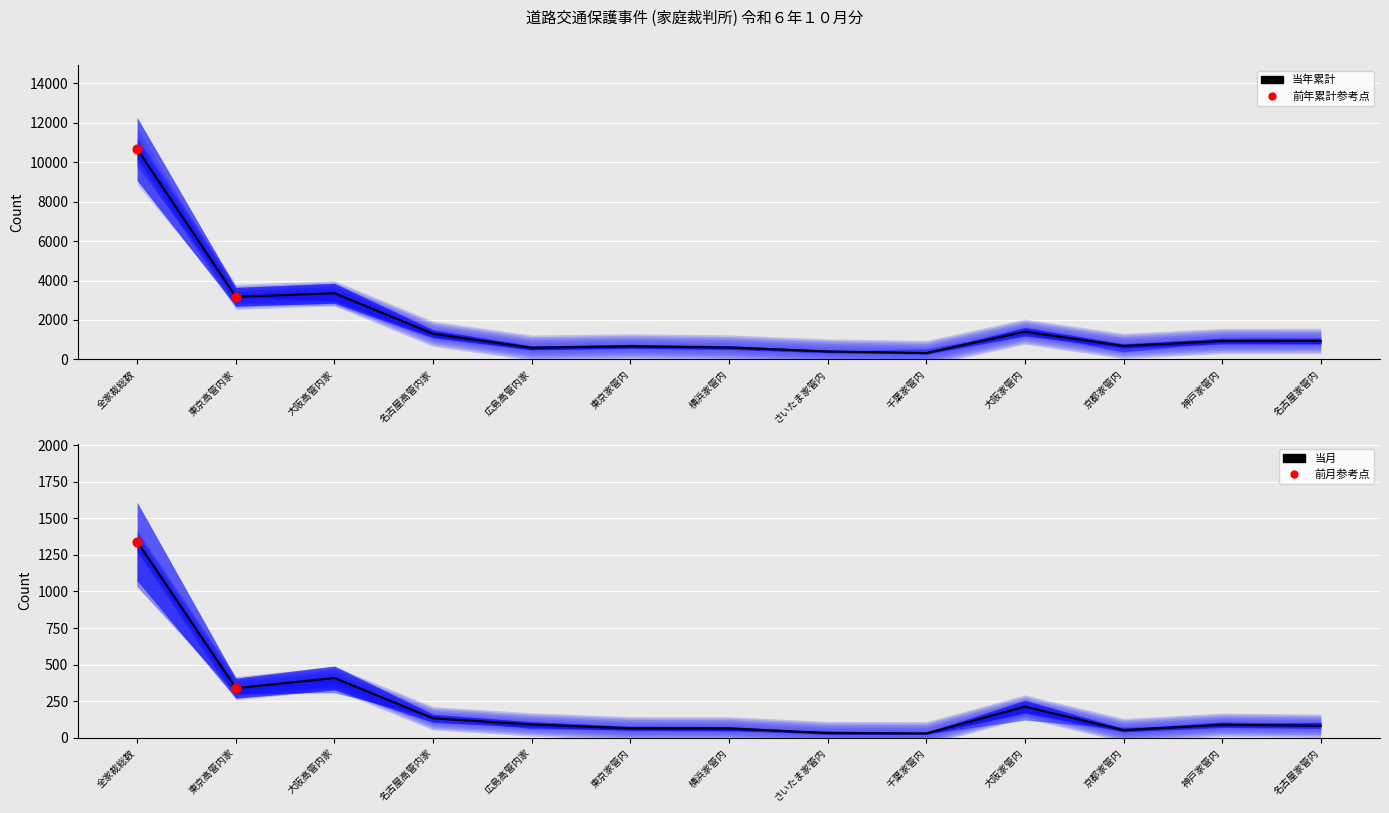

Which series has the largest total across all categories?

当年累計